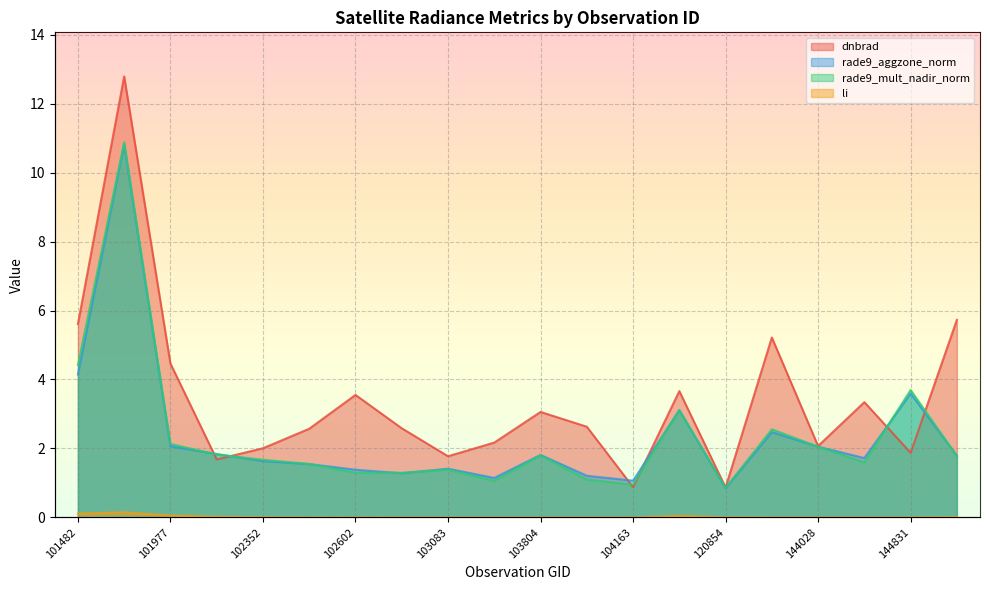

What is the maximum value for rade9_mult_nadir_norm?

10.9